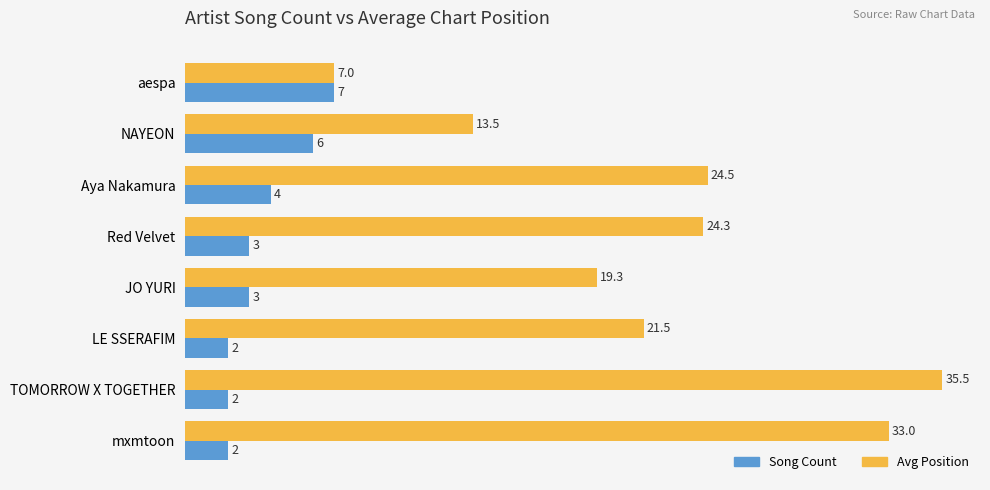

True or false: Avg Position has a value of 7.2 at LE SSERAFIM.

False